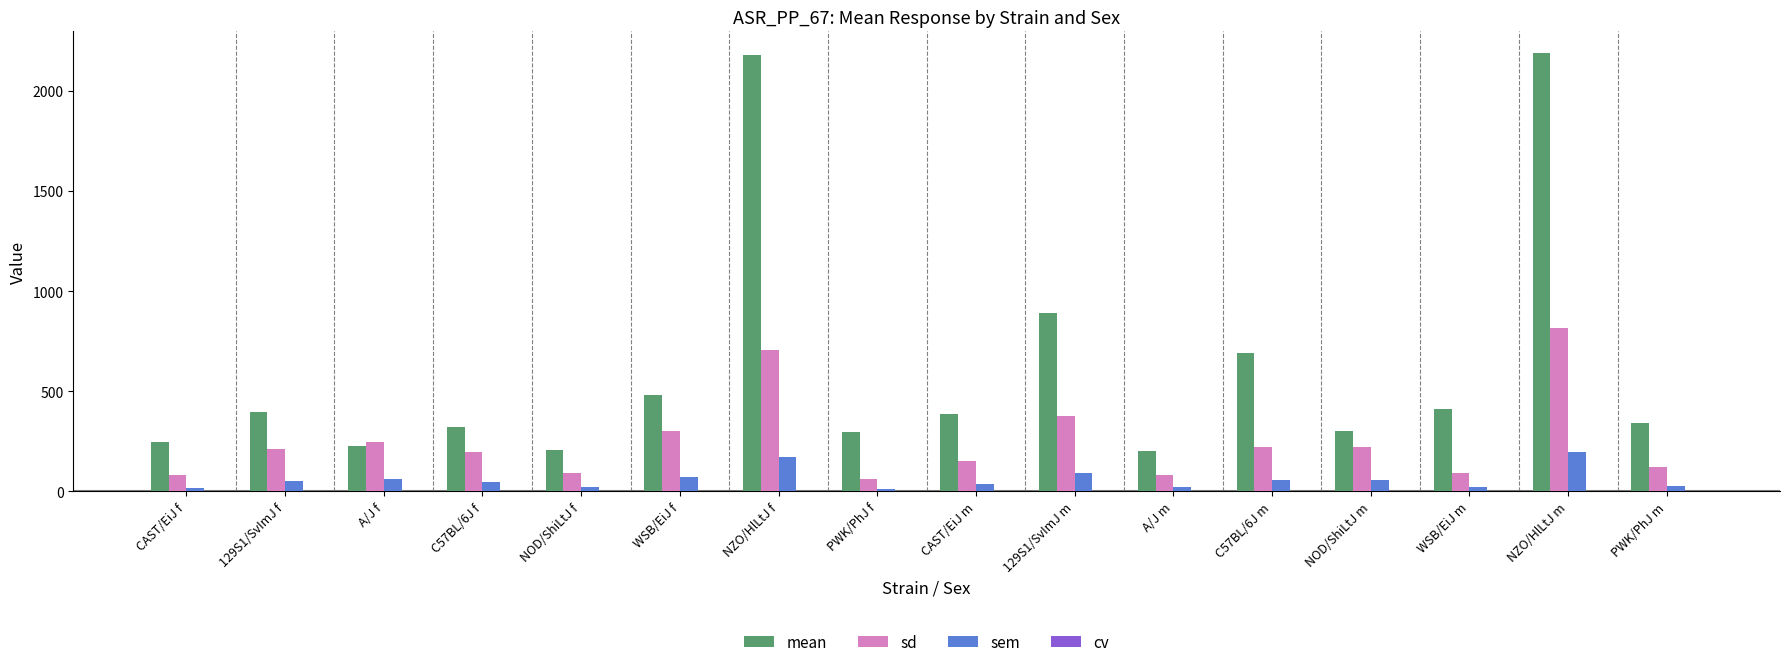

What is the spread (max minus min) of values at NZO/HlLtJ f?

2178.7